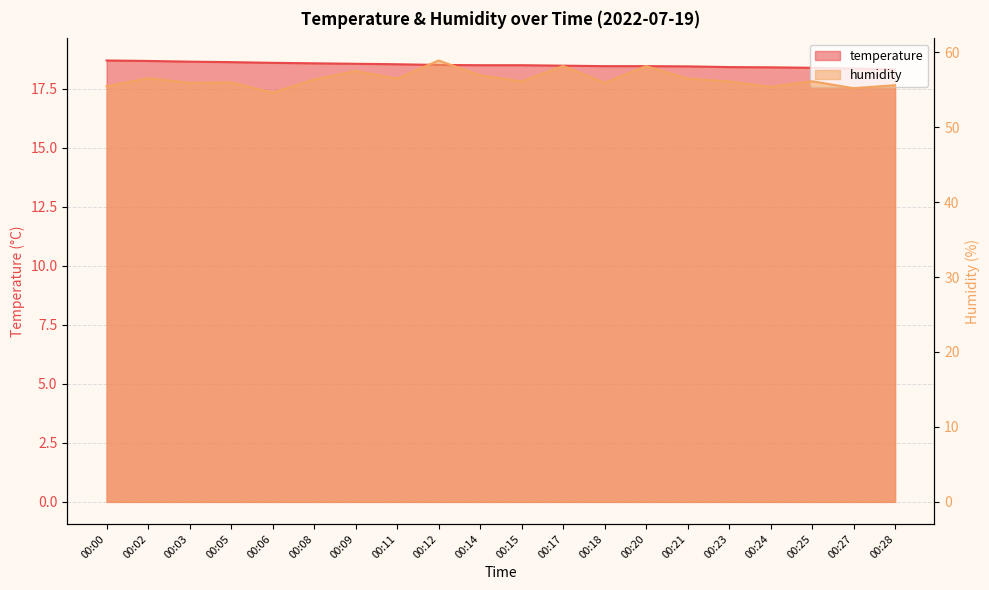

What is the sum of the humidity values at 00:05 and 00:23?

112.1